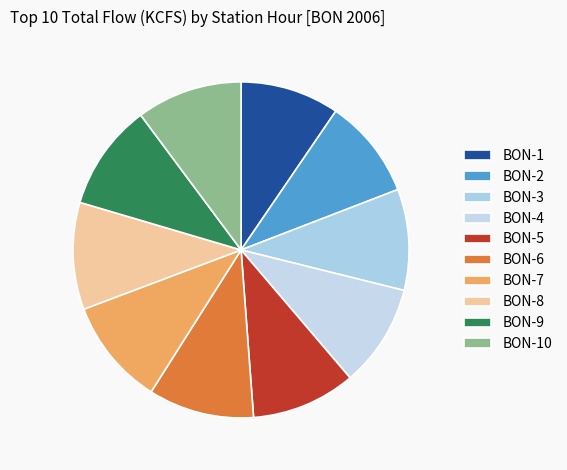

To the nearest percent, what is the combined percentage of BON-9 and BON-3?

20%